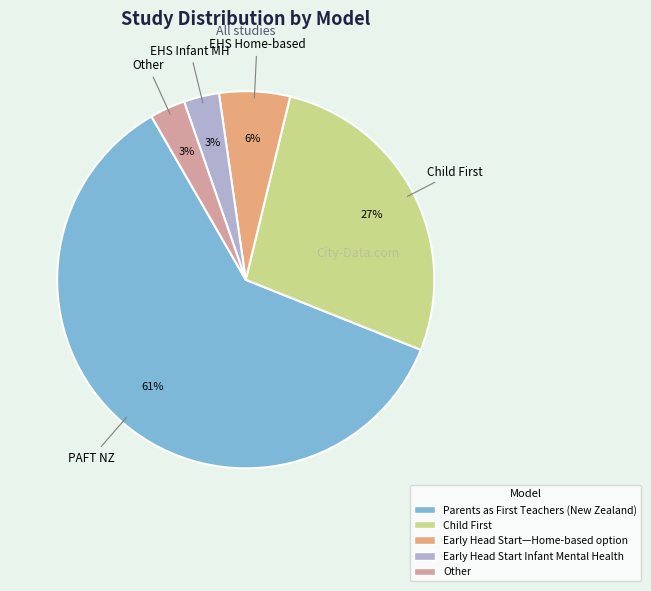

To the nearest percent, what is the average slice percentage?

20%